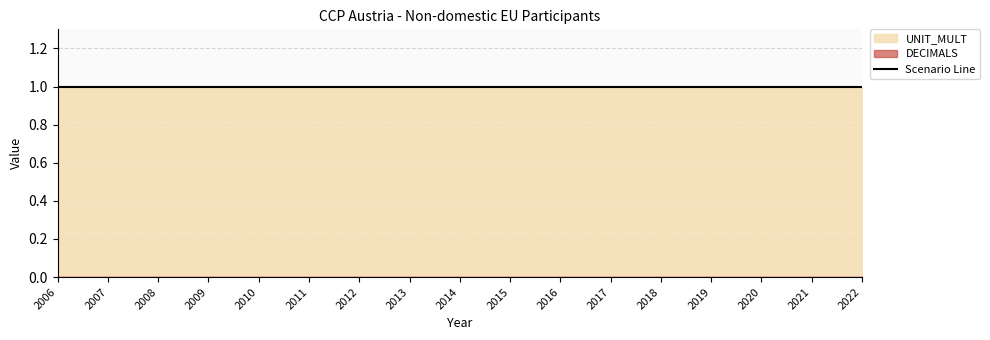

Is it true that UNIT_MULT equals 1 at 2009?

True